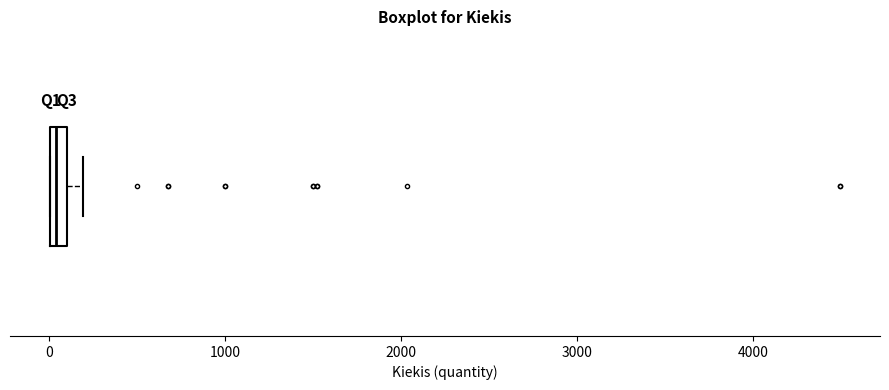

Where is the right edge of the box on the x-axis? The values are not printed on the chart, so give them approximately, as read against the axis.

100